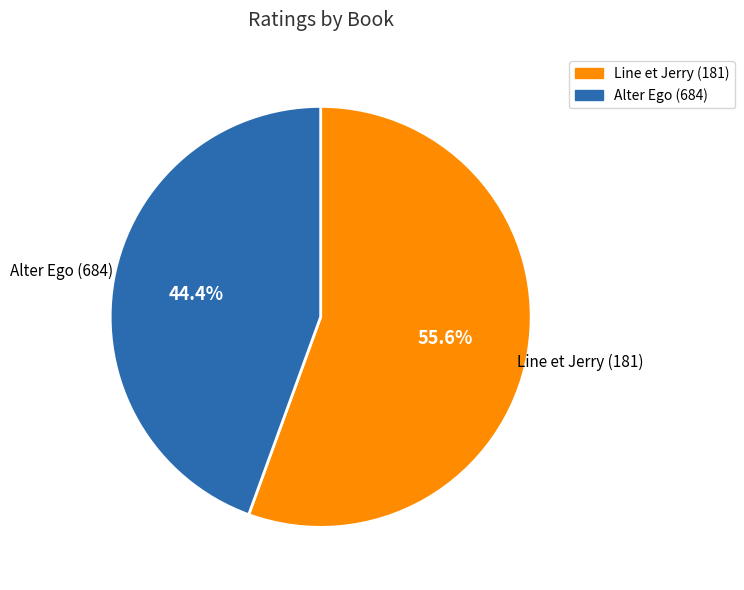

Is it true that Line et Jerry (181) is 49% of the pie?

False